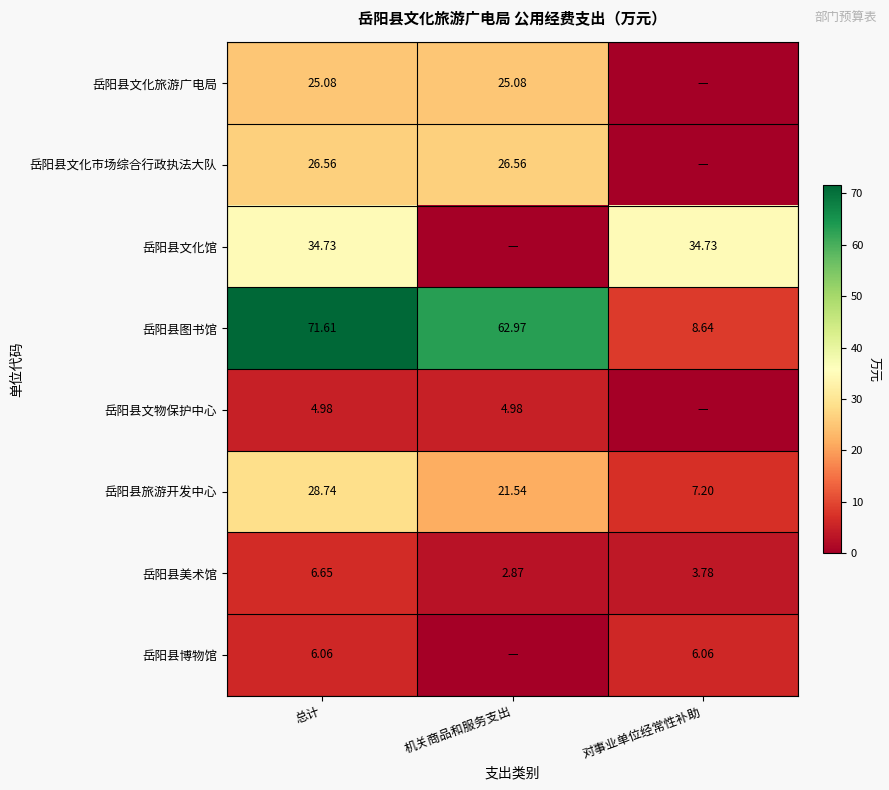

Count the number of data series in this chart.

8